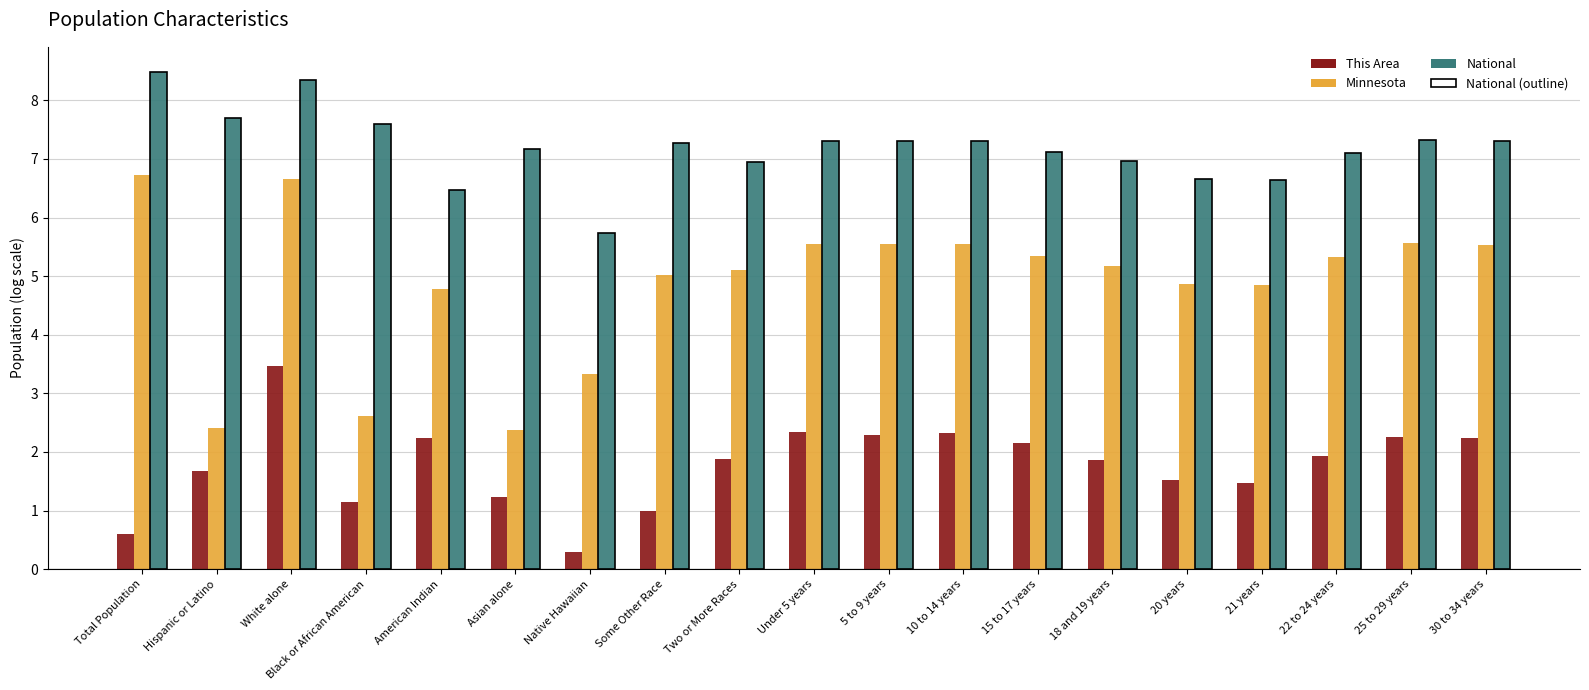

Which series has the widest spread of values?

Minnesota